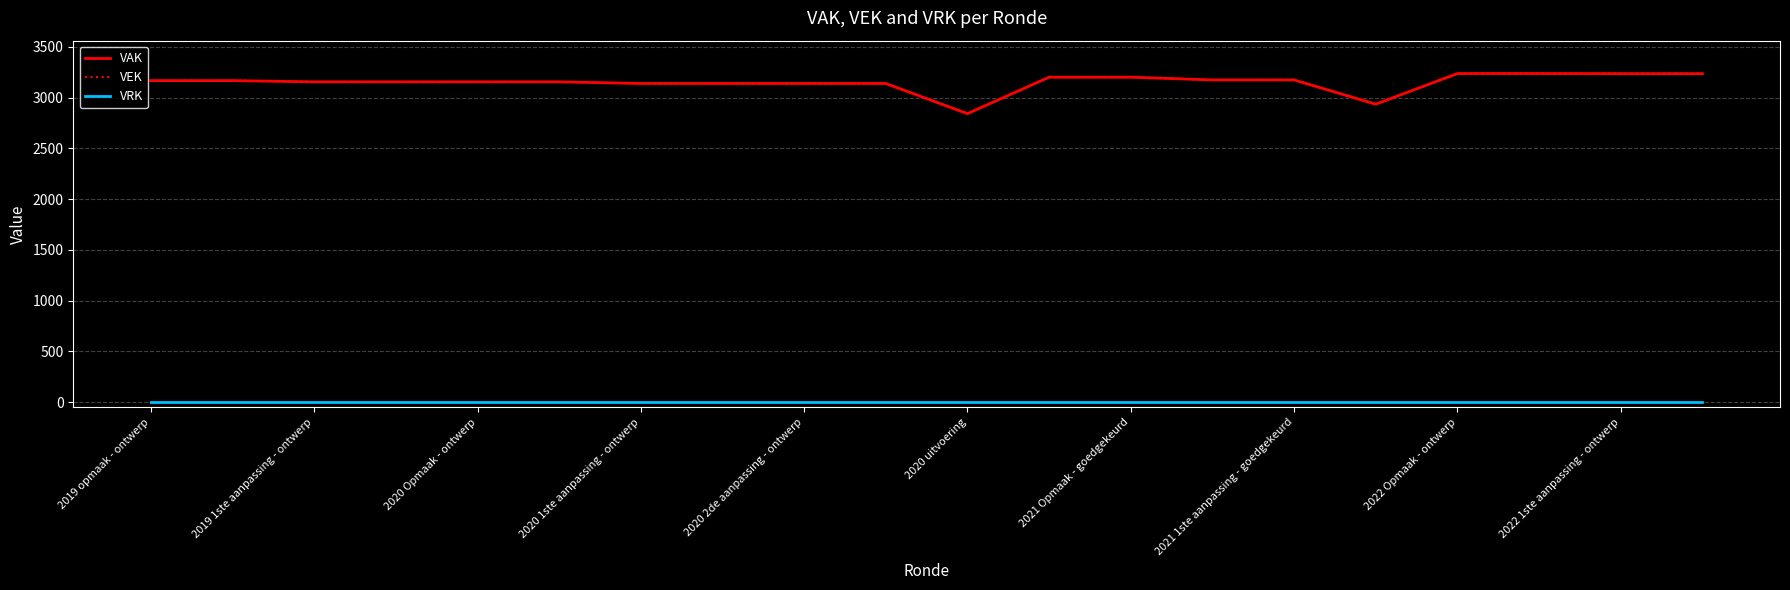

Is this an area chart (filled region under the line)?

No